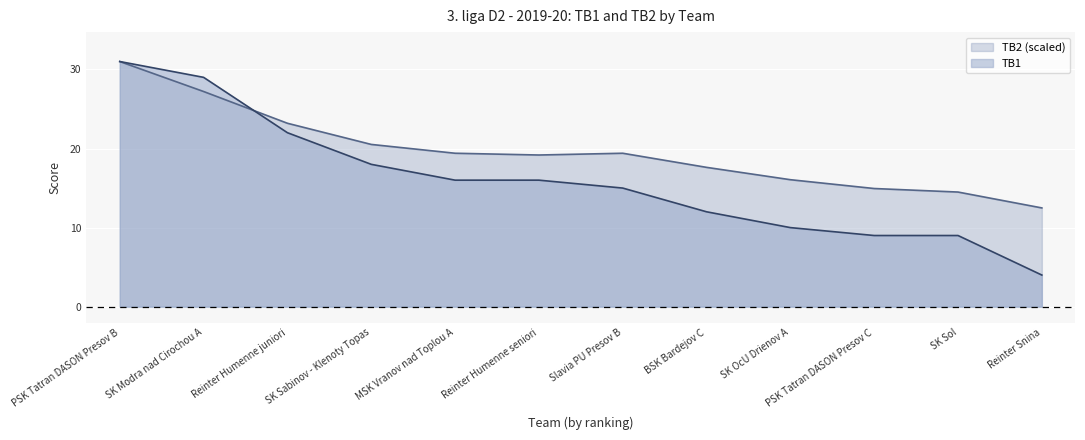

How many distinct data groups are displayed?

2